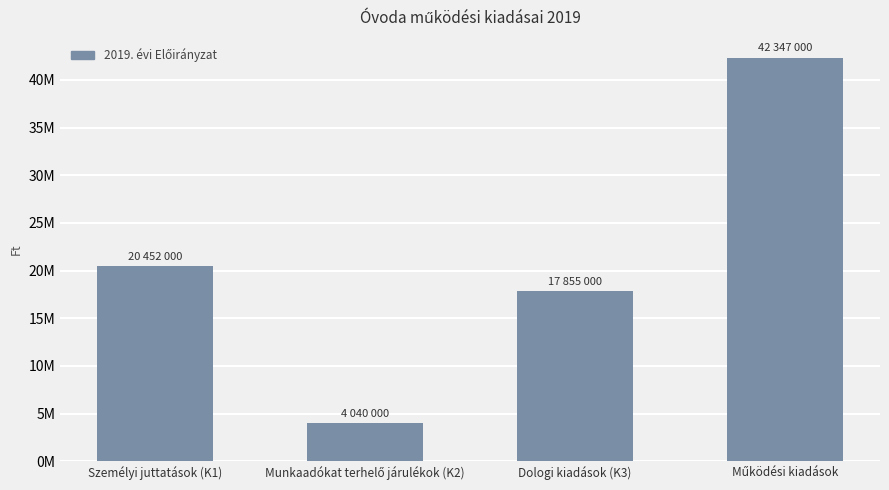

What is the difference between the maximum and minimum values?

38307000